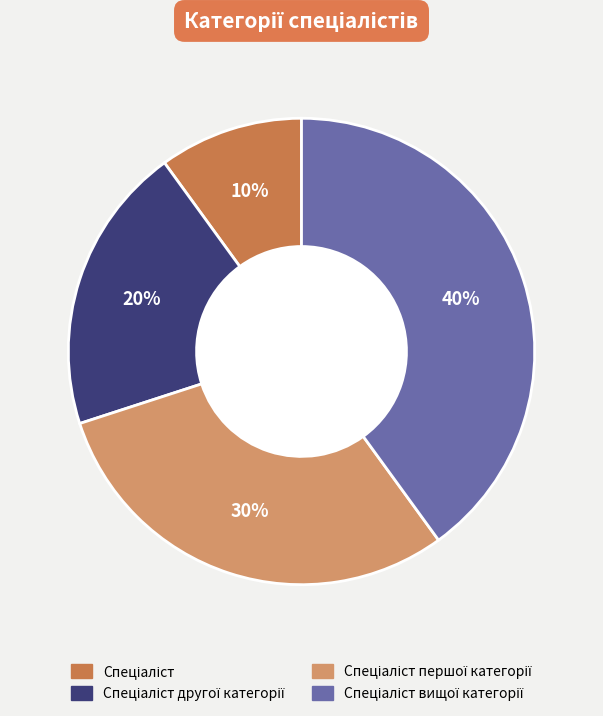

How many segments does this pie chart have?

4